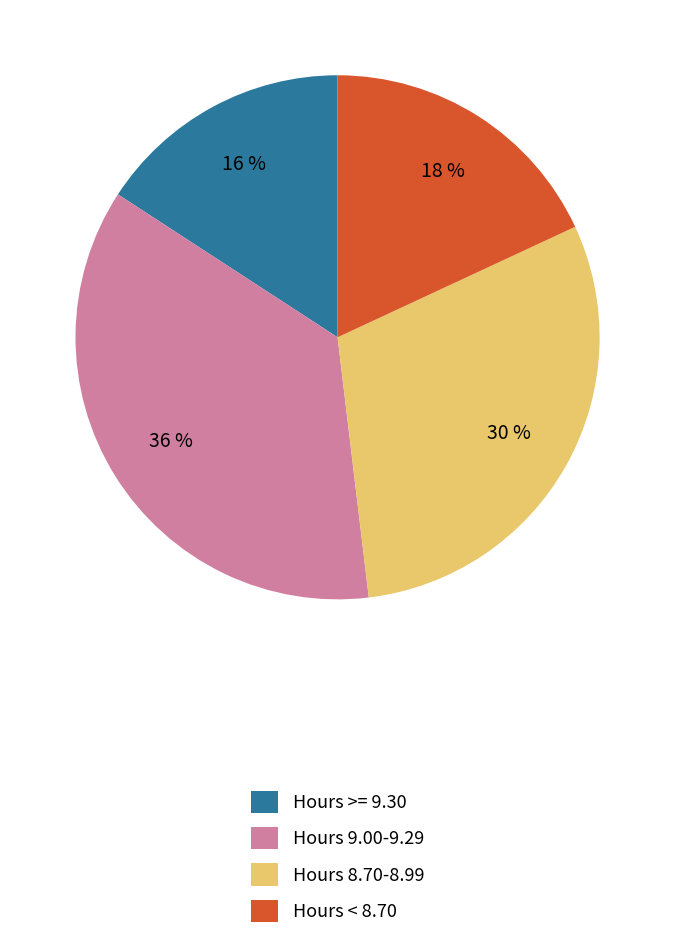

Is the sum of Hours 9.00-9.29 and Hours >= 9.30 greater than half?

Yes